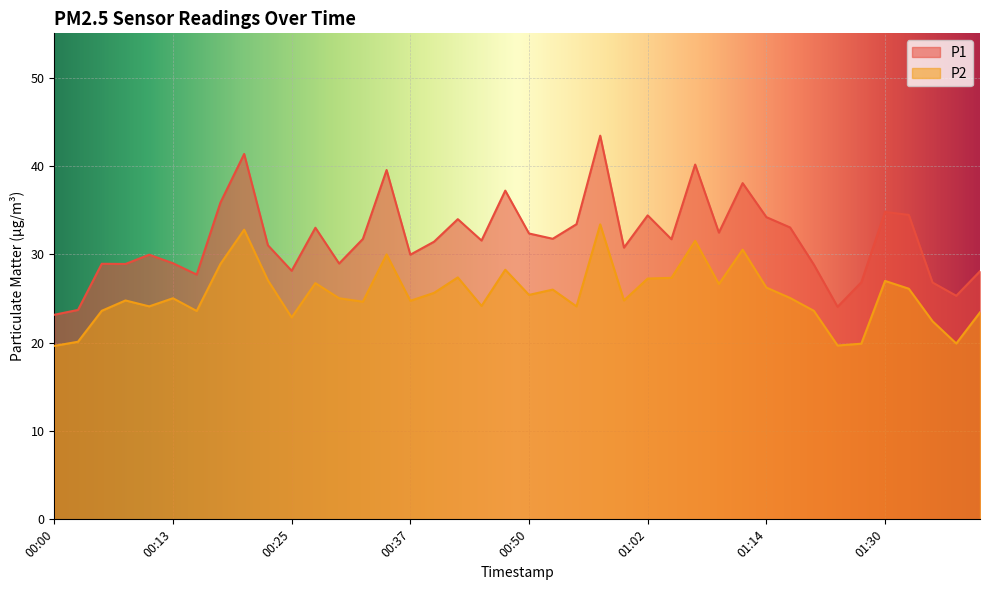

Reading right to left, extract all data points from this chart.

P1: 28.1	25.3	26.8	34.5	34.8	26.8	24.1	28.8	33.0	34.2	38.0	32.5	40.1	31.7	34.4	30.8	43.4	33.4	31.8	32.4	37.2	31.6	34.0	31.4	29.9	39.5	31.7	28.9	33.0	28.1	31.0	41.4	35.9	27.7	29.0	29.9	28.9	28.9	23.7	23.1
P2: 23.4	19.9	22.4	26.1	27.0	19.9	19.7	23.6	25.1	26.2	30.5	26.6	31.5	27.3	27.2	24.8	33.4	24.1	26.0	25.4	28.2	24.1	27.4	25.6	24.7	30.0	24.6	25.0	26.7	22.9	27.1	32.8	28.9	23.6	25.0	24.1	24.8	23.6	20.1	19.6